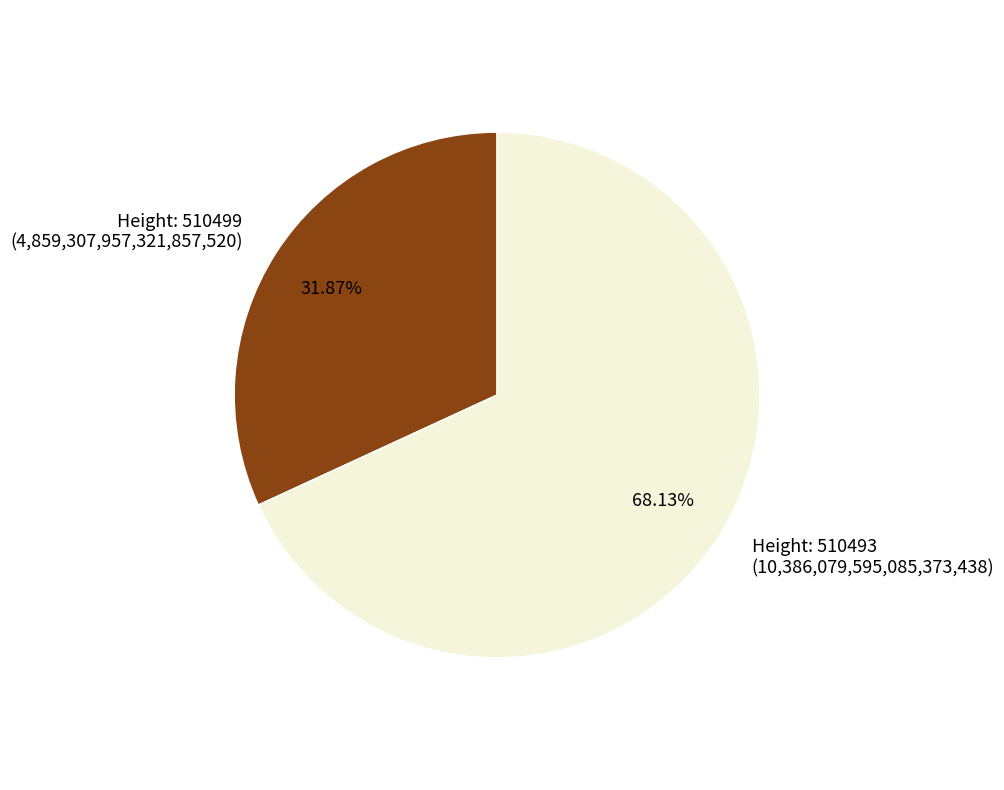

Count the number of slices in the pie.

2